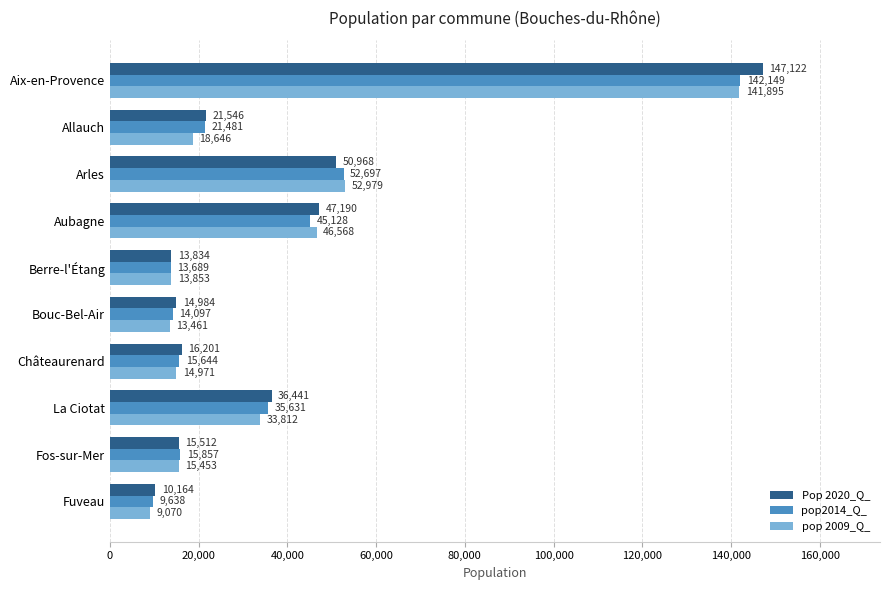

The pop 2009_Q_ series shows 18902 at Bouc-Bel-Air. True or false?

False